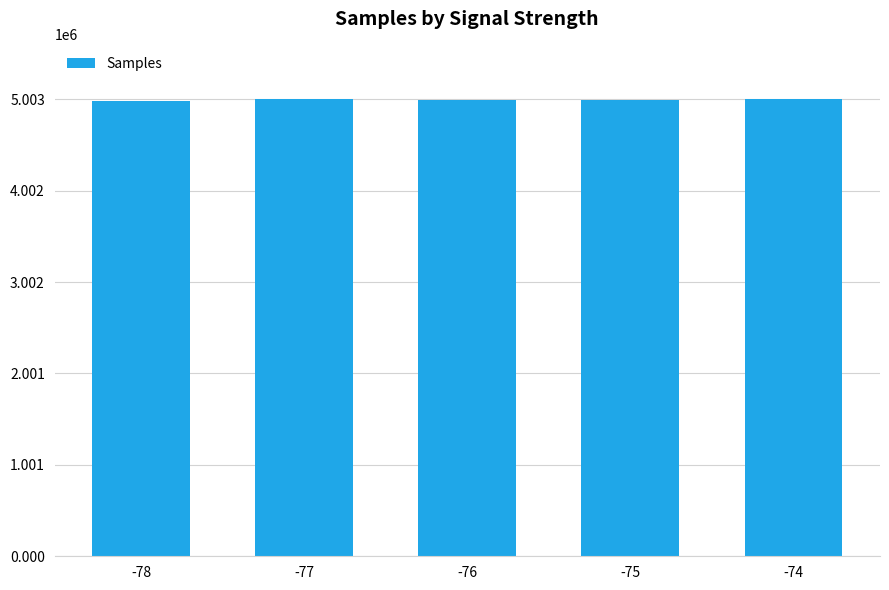

Is it true that the value at -78 is 4982992?

True